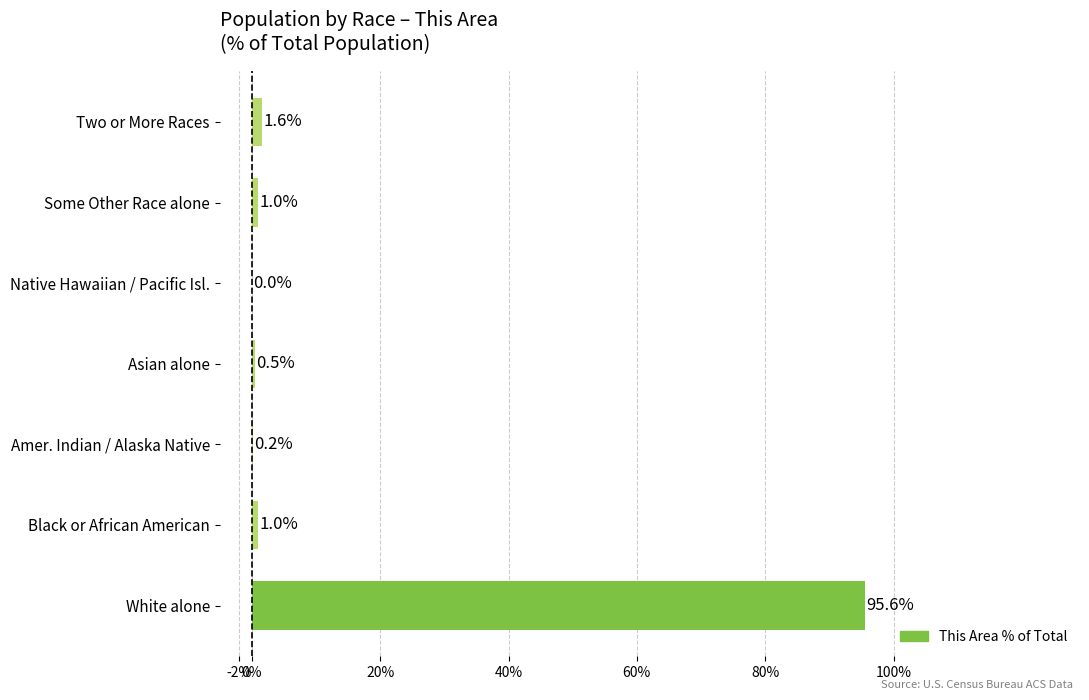

What is the change in value from White alone to Amer. Indian / Alaska Native?

-95.4